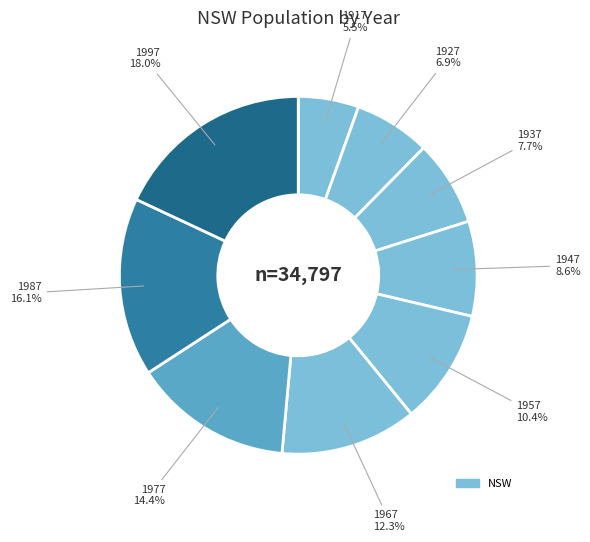

How many slices are in this pie chart?

9